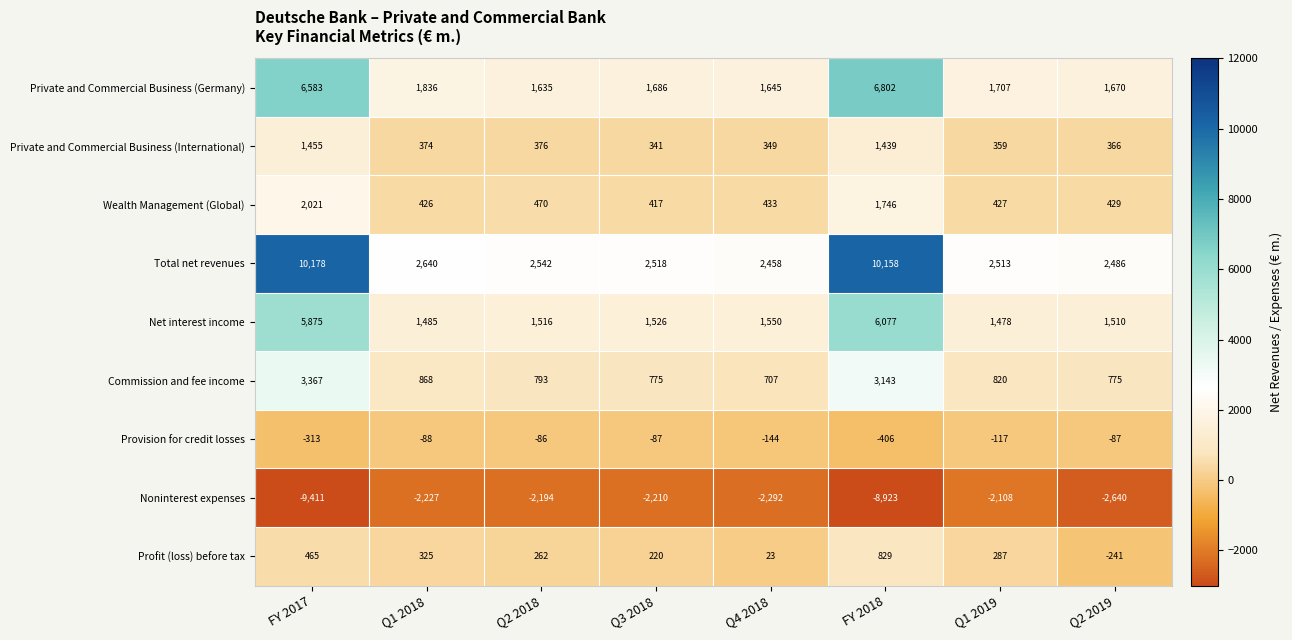

What is the maximum value shown in the chart?

10178